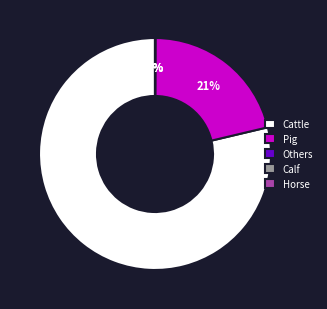

To the nearest percent, what percentage of the pie is Cattle?

79%